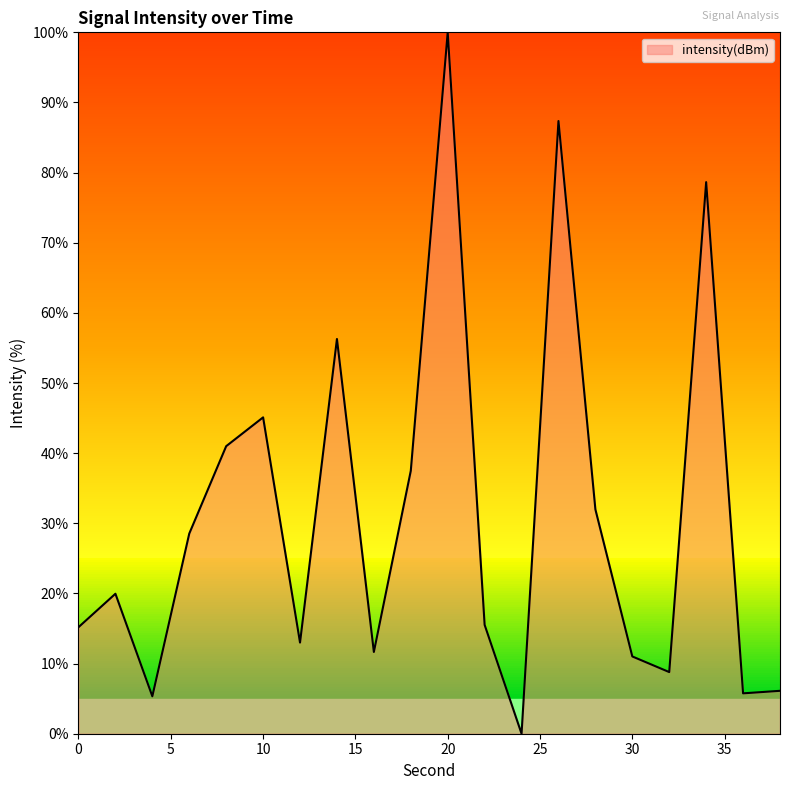

What is the sum of all values?

618.7